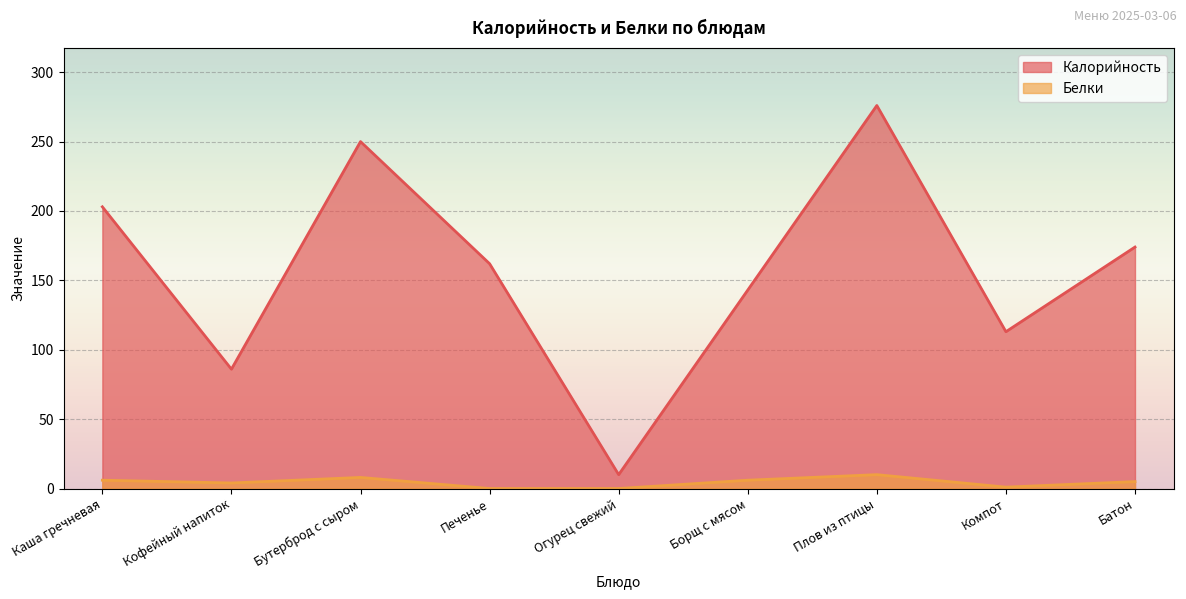

How many series are shown in this chart?

2